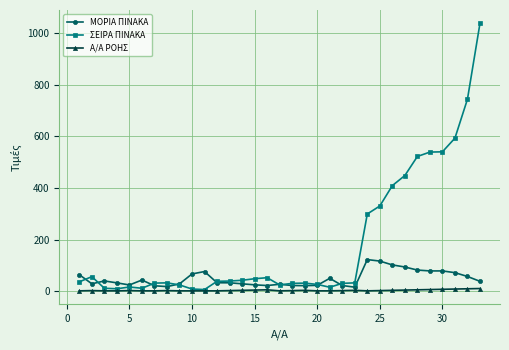

Which series ends up on top after the final intersection of ΜΟΡΙΑ ΠΙΝΑΚΑ and ΣΕΙΡΑ ΠΙΝΑΚΑ?

ΣΕΙΡΑ ΠΙΝΑΚΑ